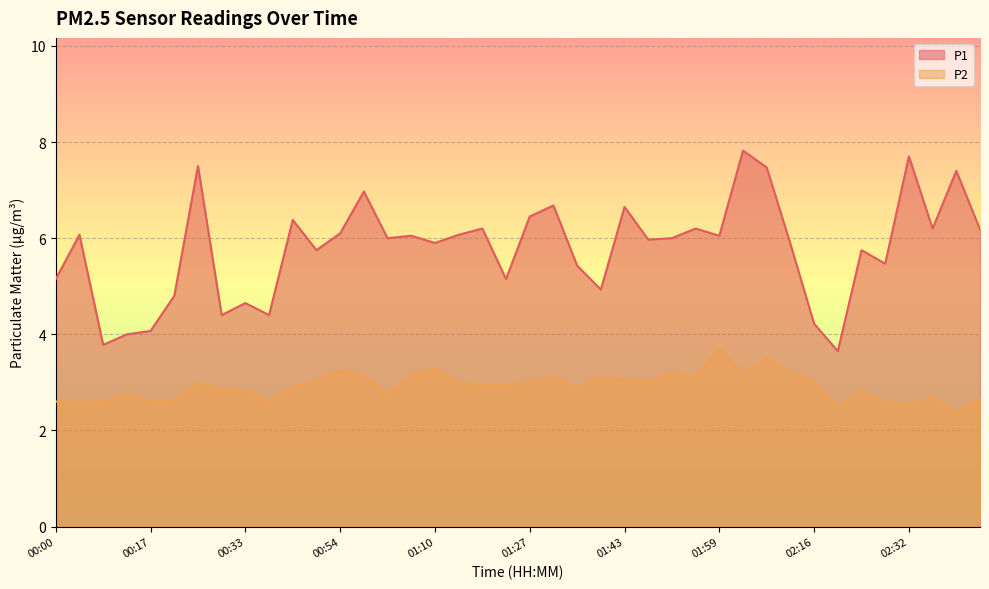

Where is the first local minimum for P2?

00:17